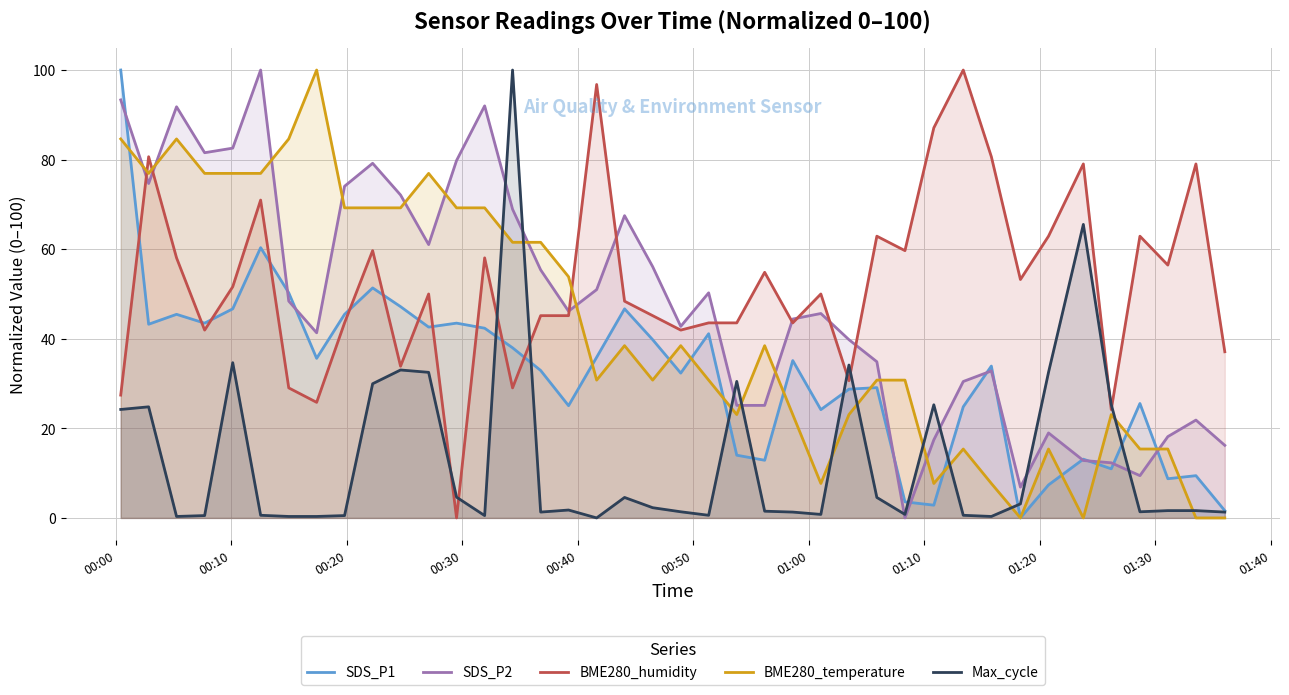

What is the maximum value shown in the chart?

100.0